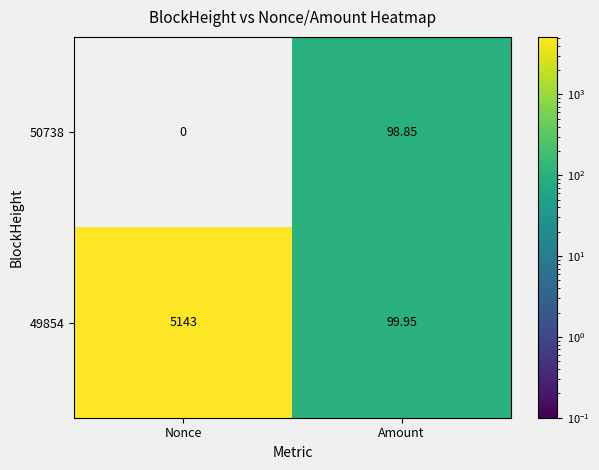

How many data points does each series have?

2